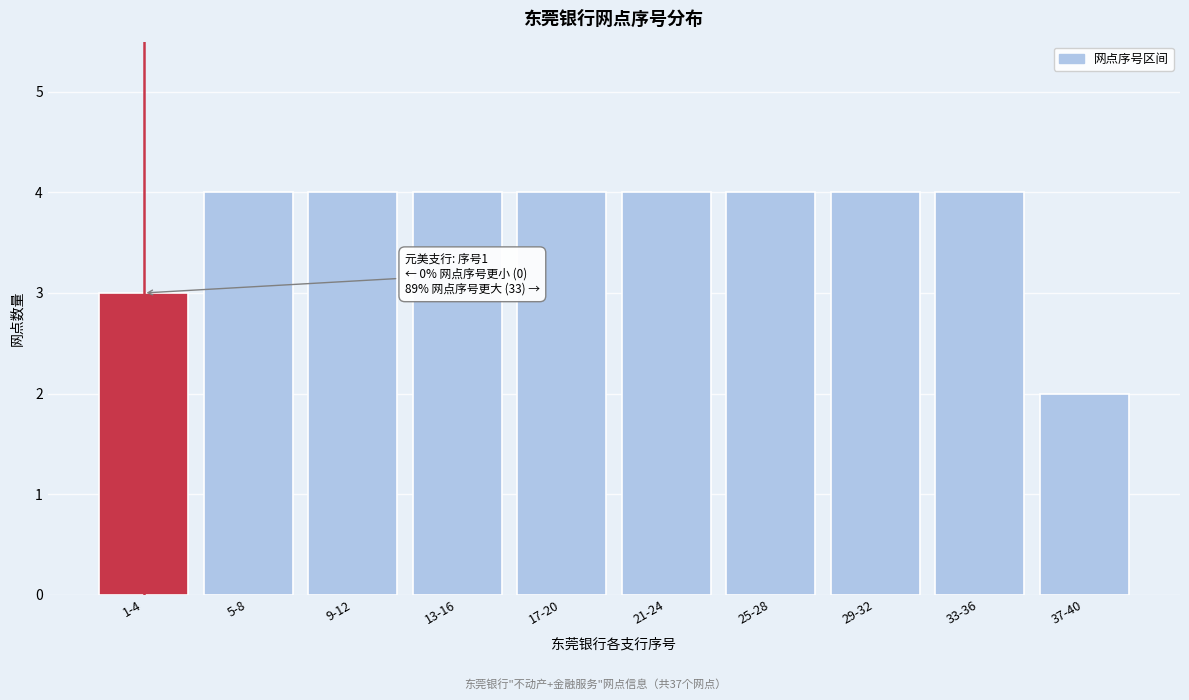

Reading left to right, what are all the values shown in this chart?

1-4=3	5-8=4	9-12=4	13-16=4	17-20=4	21-24=4	25-28=4	29-32=4	33-36=4	37-40=2